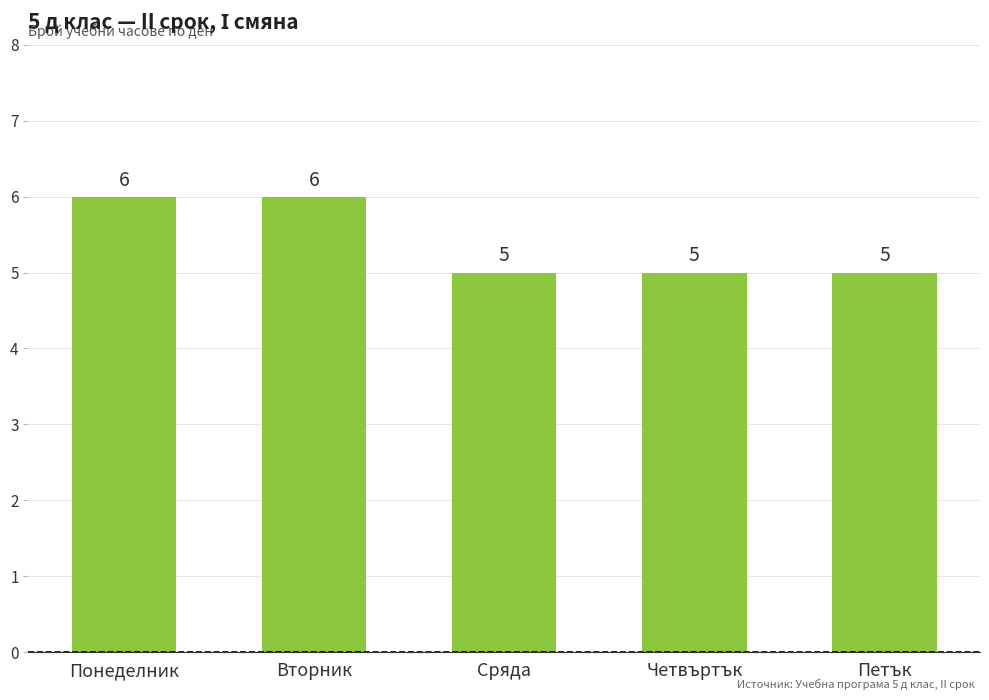

Is it true that the value at Сряда is 5?

True